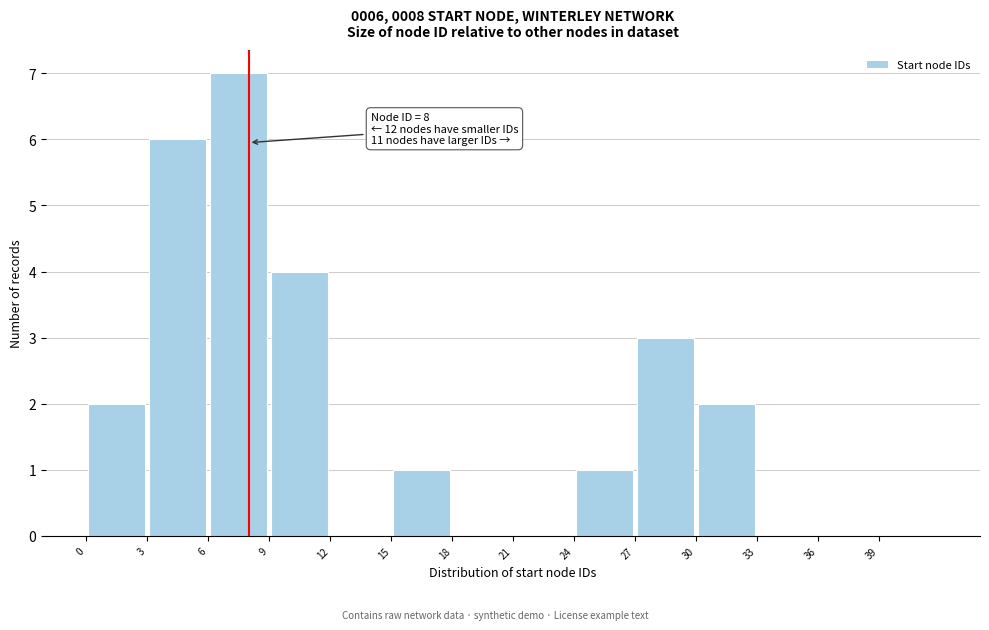

Over which range of the x-axis is the bar tallest?

6 to 9